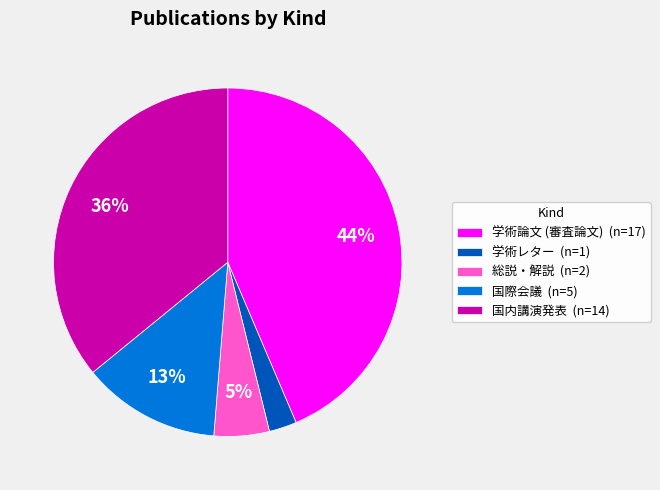

What is the largest slice in the pie chart?

学術論文 (審査論文) (n=17)